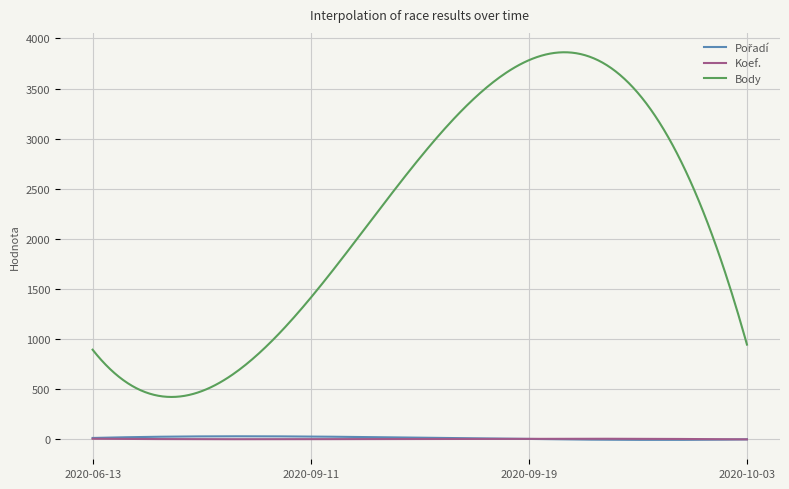

True or false: Body and Koef. intersect in this chart.

False